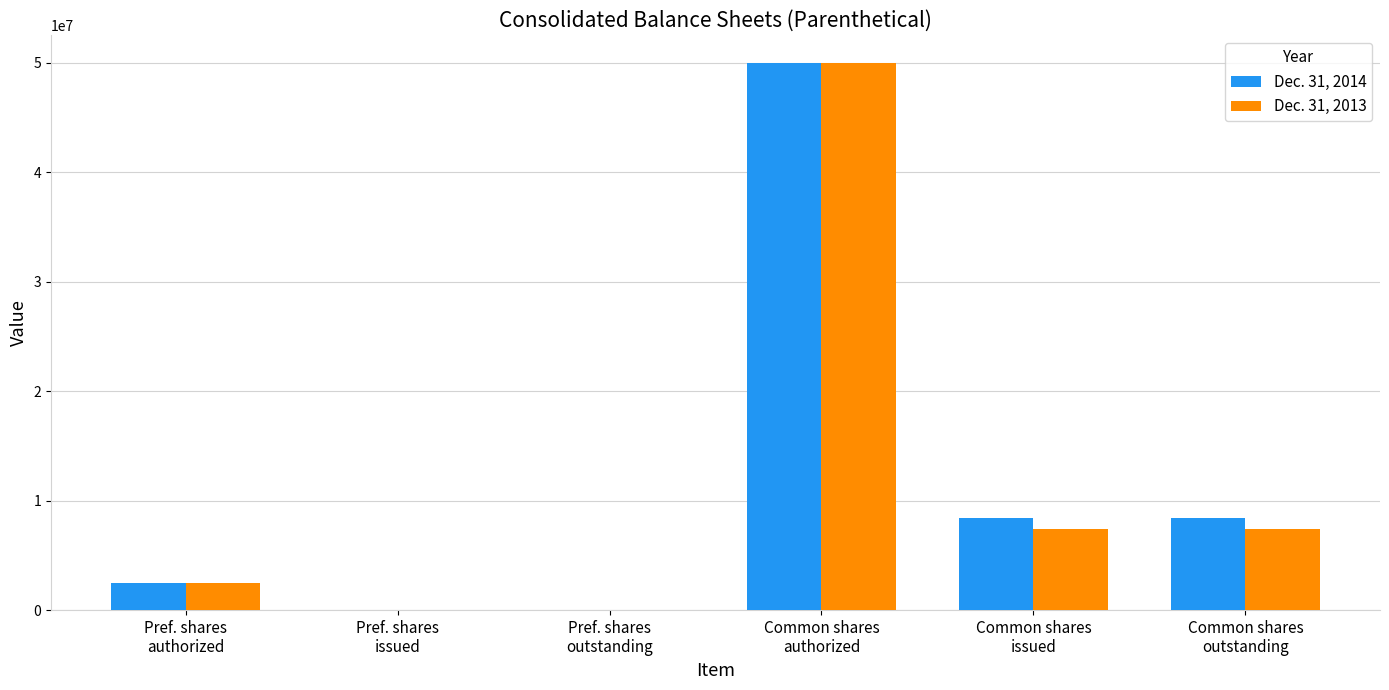

Reading left to right, extract all data points from this chart.

Dec. 31, 2014: 2500000	10000	10000	50000000	8427239	8427239
Dec. 31, 2013: 2500000	10000	10000	50000000	7401072	7401072